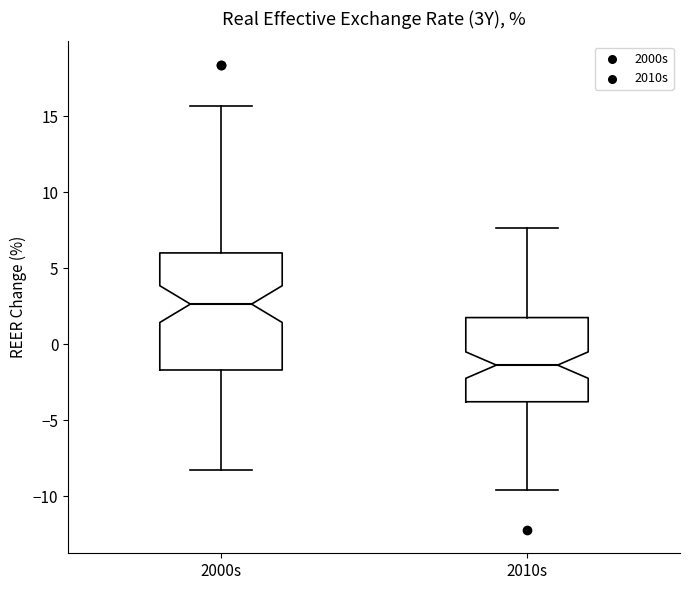

Where is the lower edge of the box for 2000s on the y-axis? The values are not printed on the chart, so give them approximately, as read against the axis.

-1.5